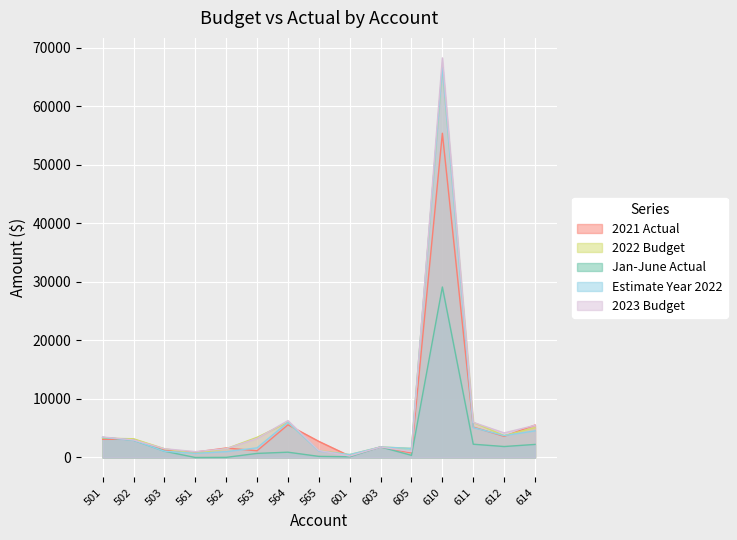

Which series has the widest spread of values?

2023 Budget